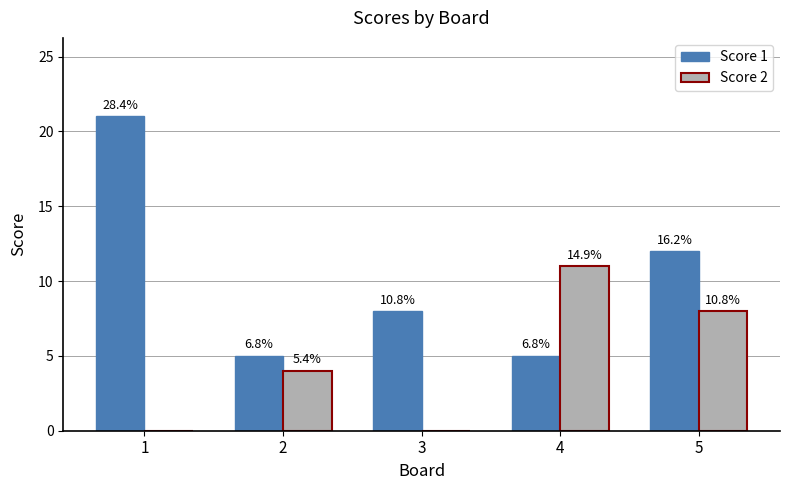

What are all the series names shown in the legend?

Score 1, Score 2